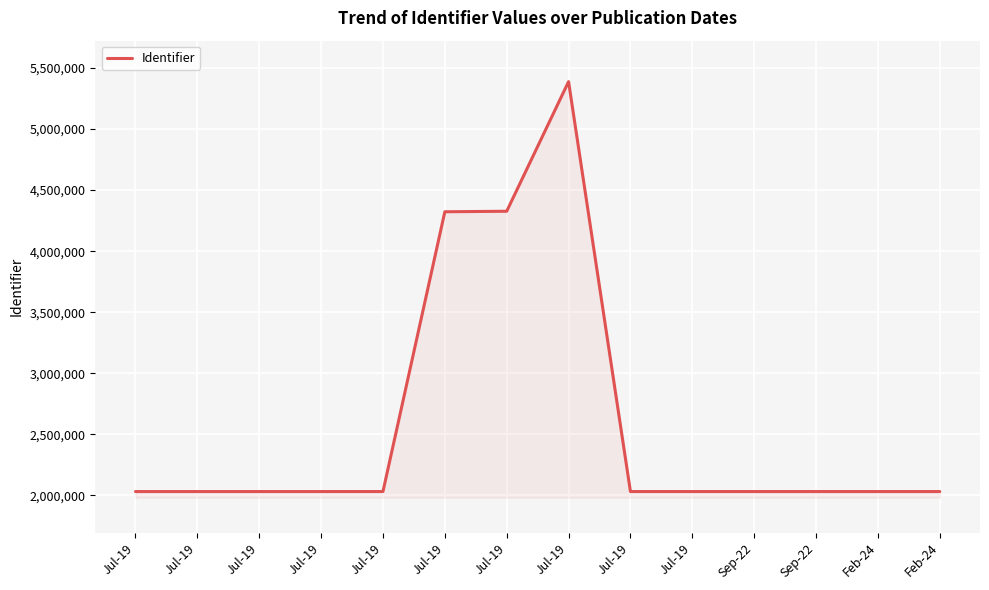

Does the chart display data point markers on the line(s)?

No